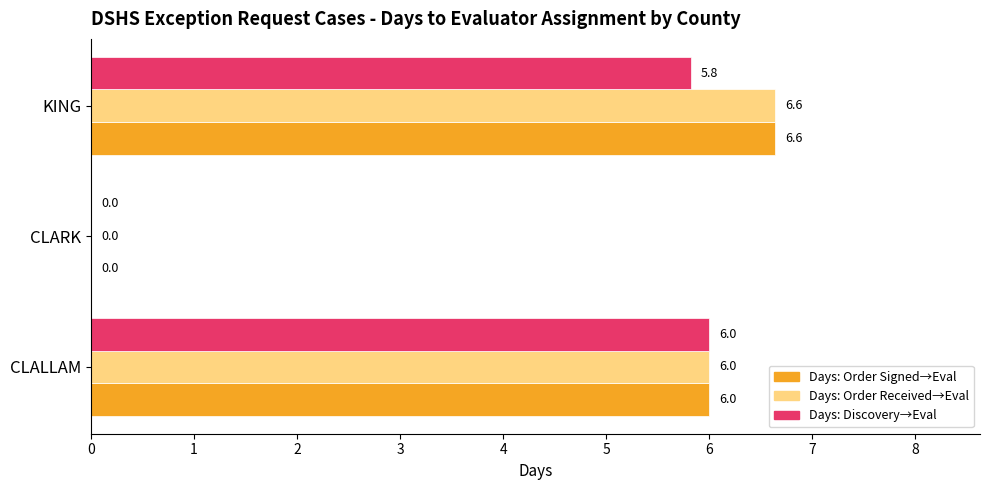

At which category is the sum across all series the highest?

KING